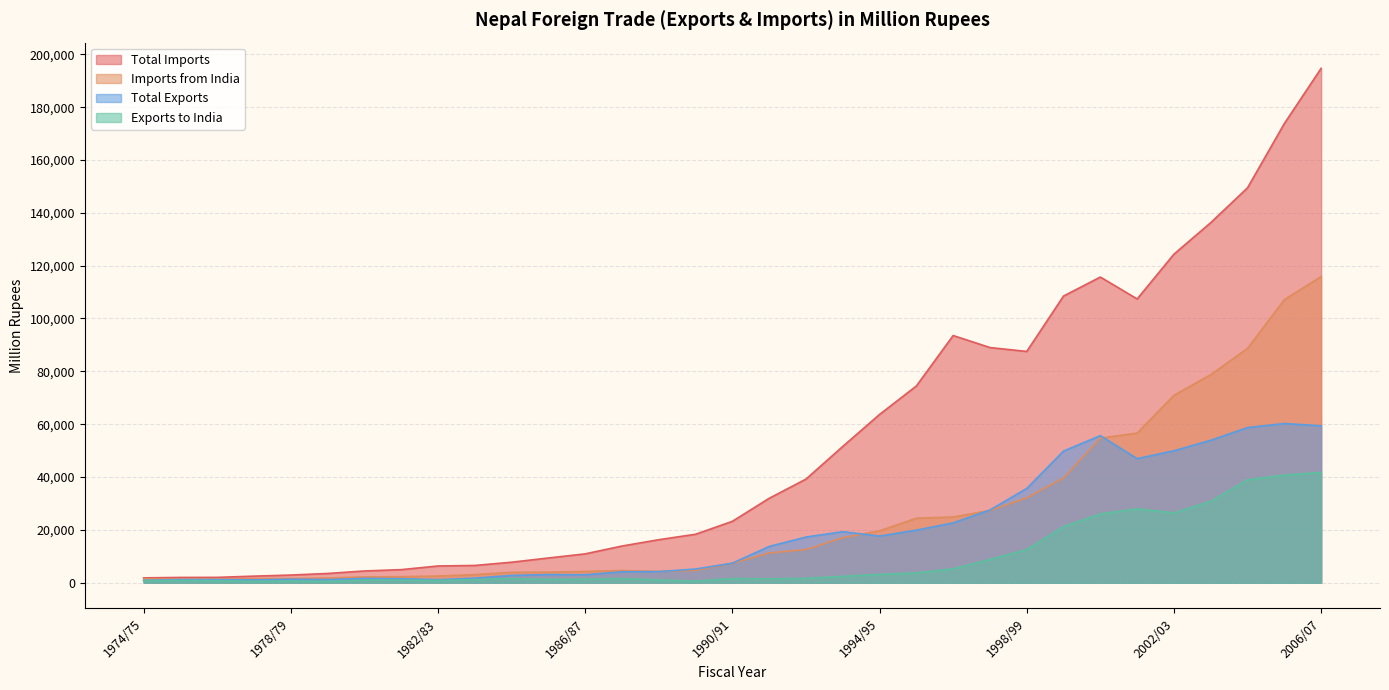

What position from the right is 1985/86?

22